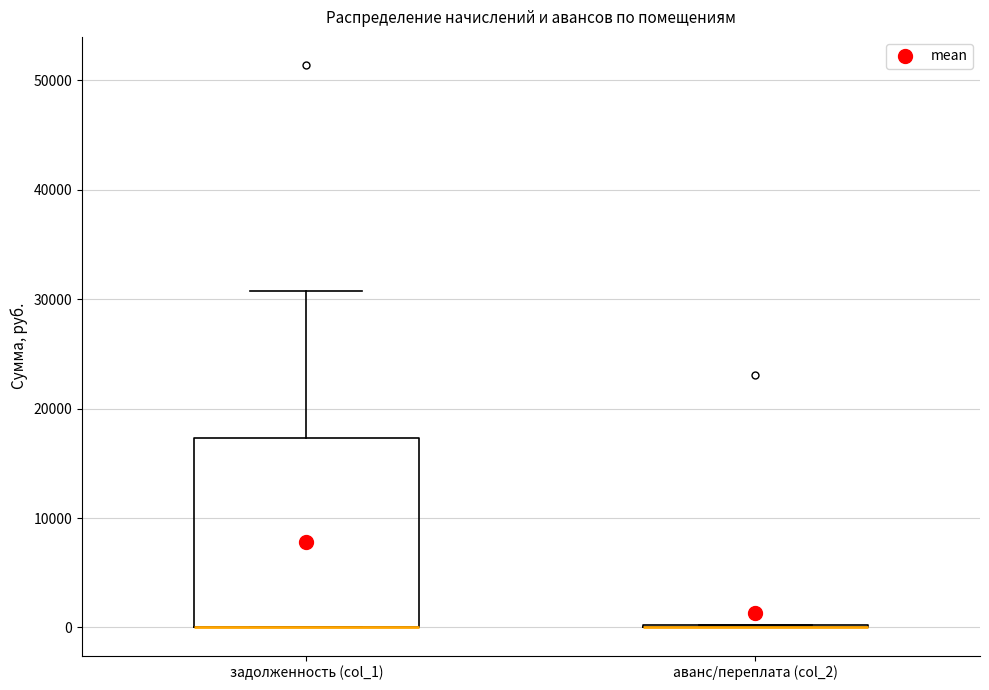

Where is the lower edge of the box for задолженность (col_1) on the y-axis? The values are not printed on the chart, so give them approximately, as read against the axis.

0